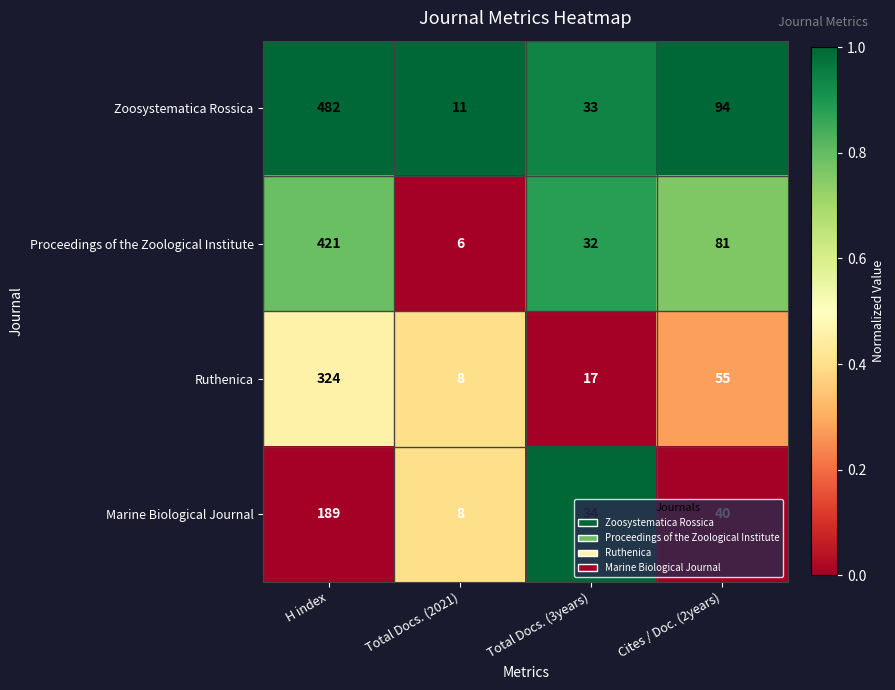

Which series has the largest range (max minus min)?

Zoosystematica Rossica